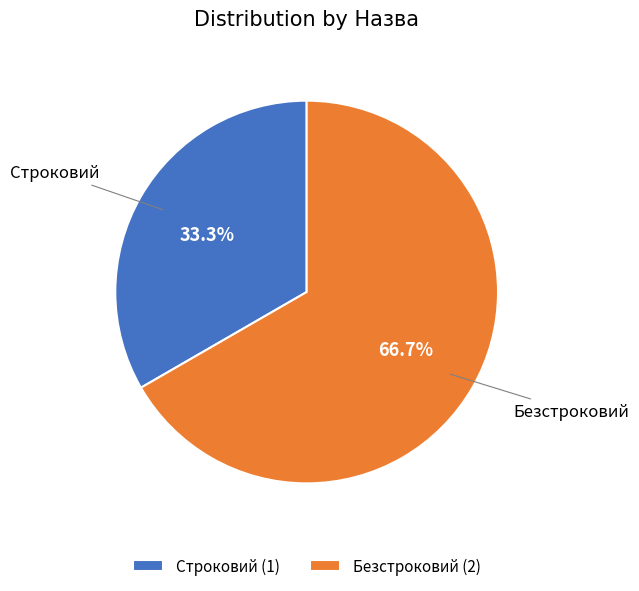

What percentage is the Безстроковий slice, to the nearest percent?

67%